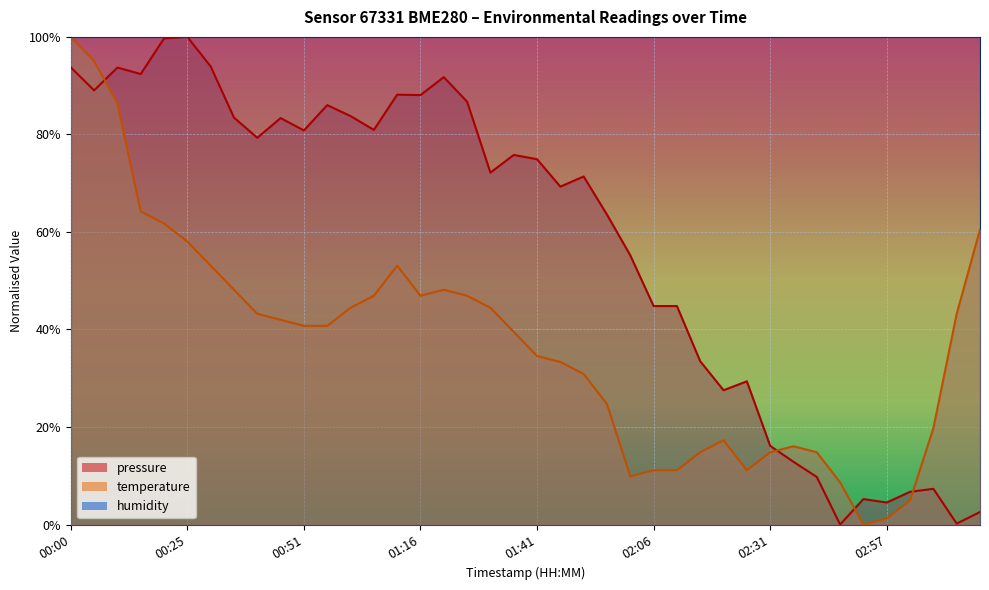

How many times do pressure and temperature cross each other?

4